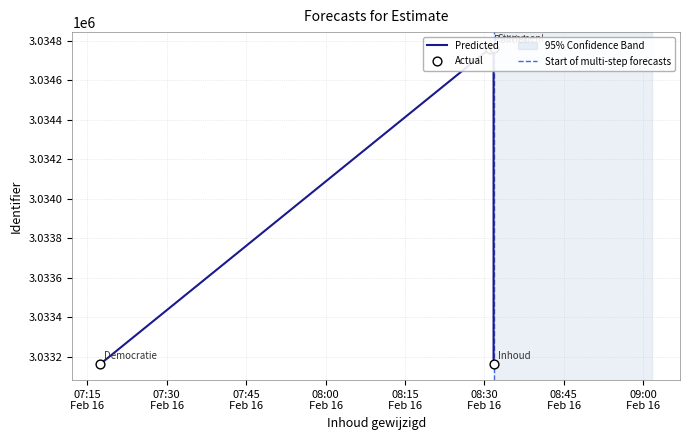

Between 2017-02-16 08:31:44 and 2017-02-16 07:17:22, which is larger?

2017-02-16 08:31:44